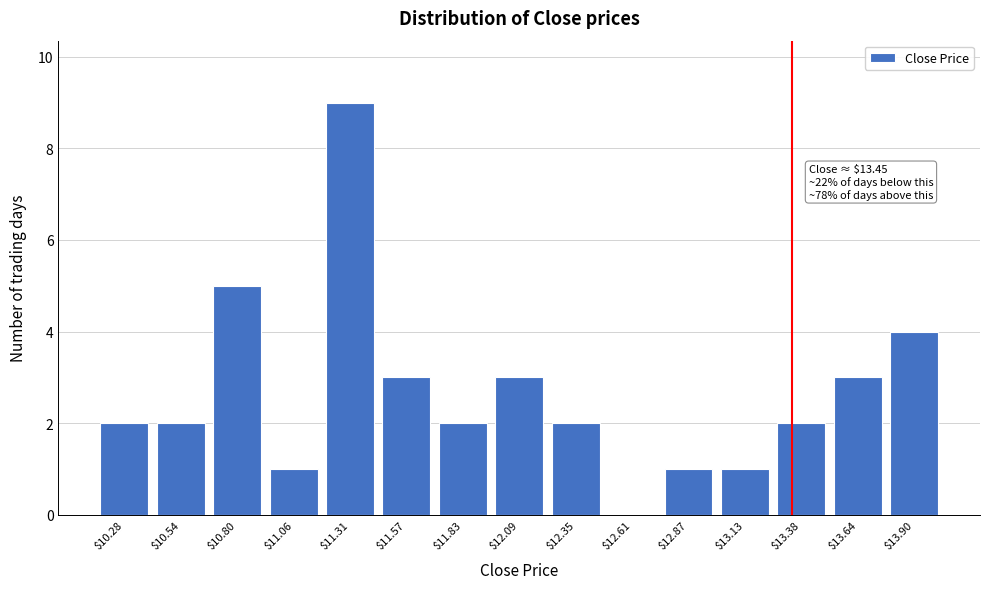

True or false: the data shows 9 at $11.31.

True